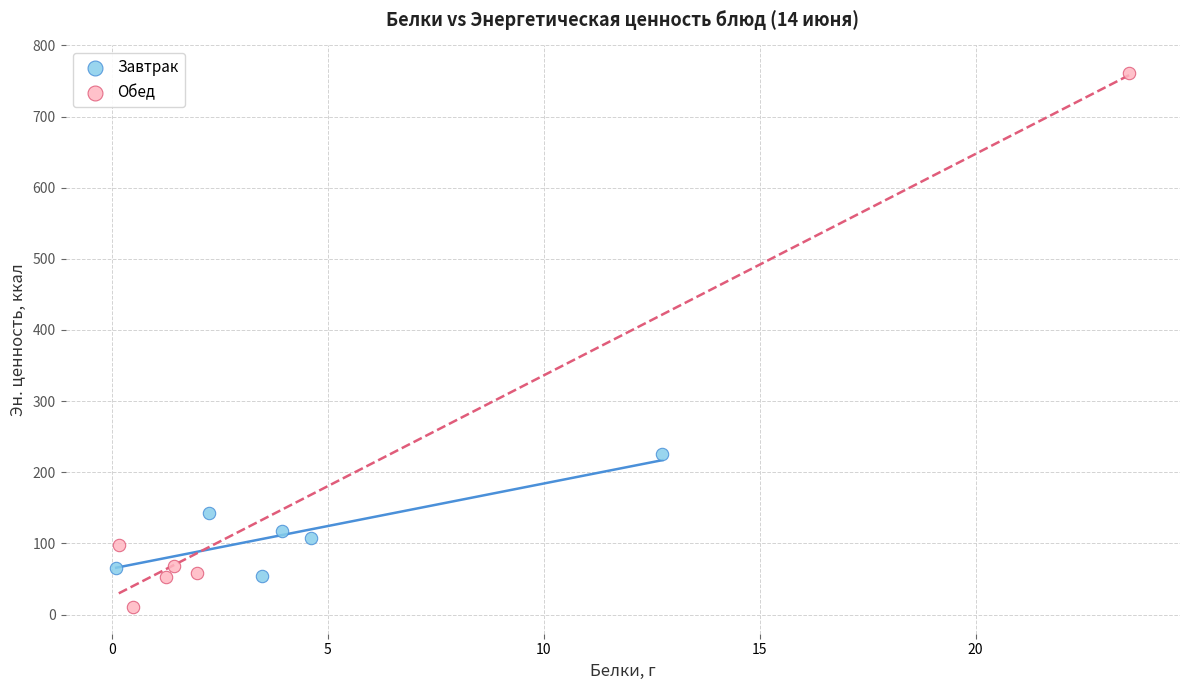

Which series contains the lowest Y value?

Обед